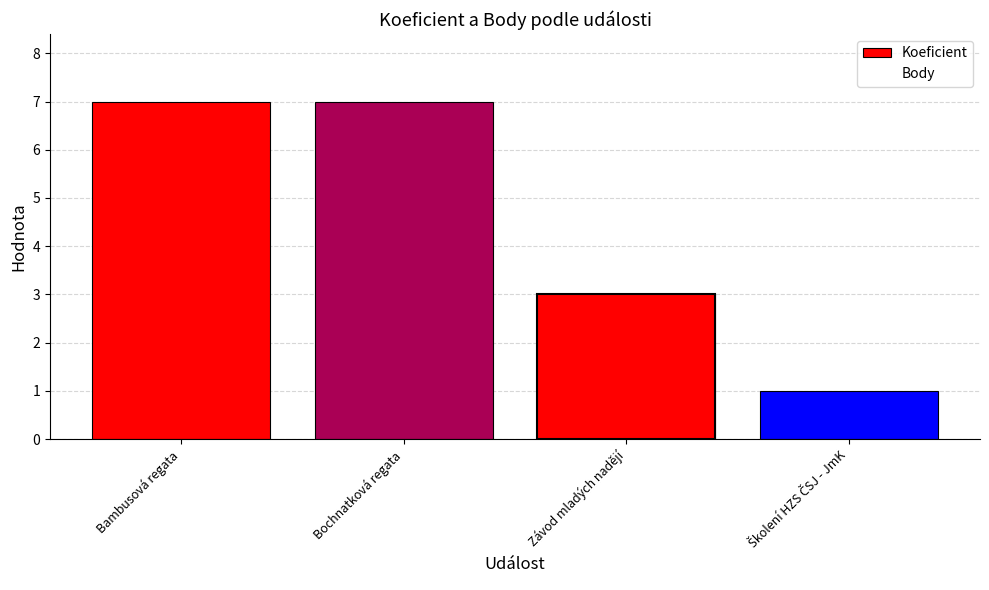

Which category has the highest value in the Body series?

Bambusová regata